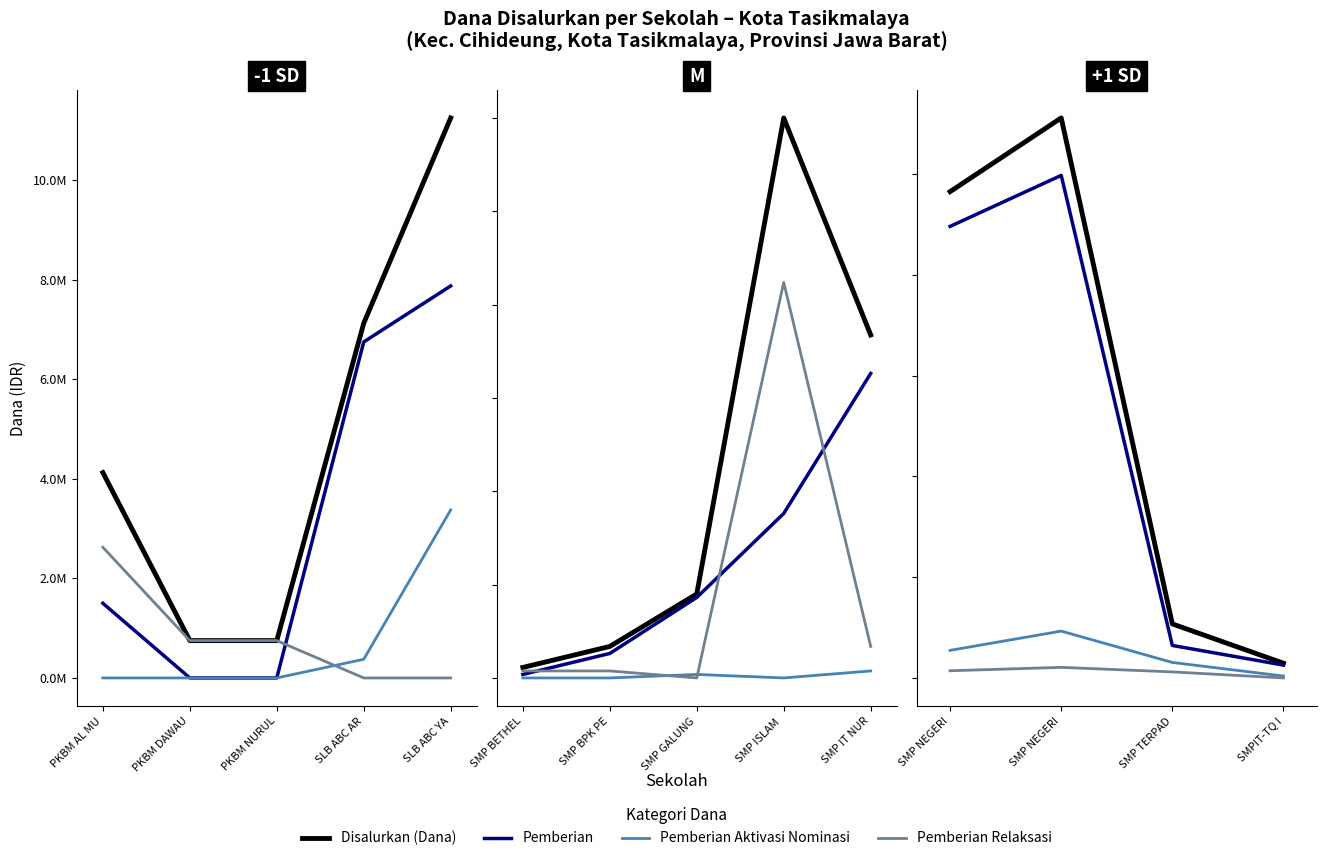

How many interior local peaks does the Disalurkan (Dana) series have?

1